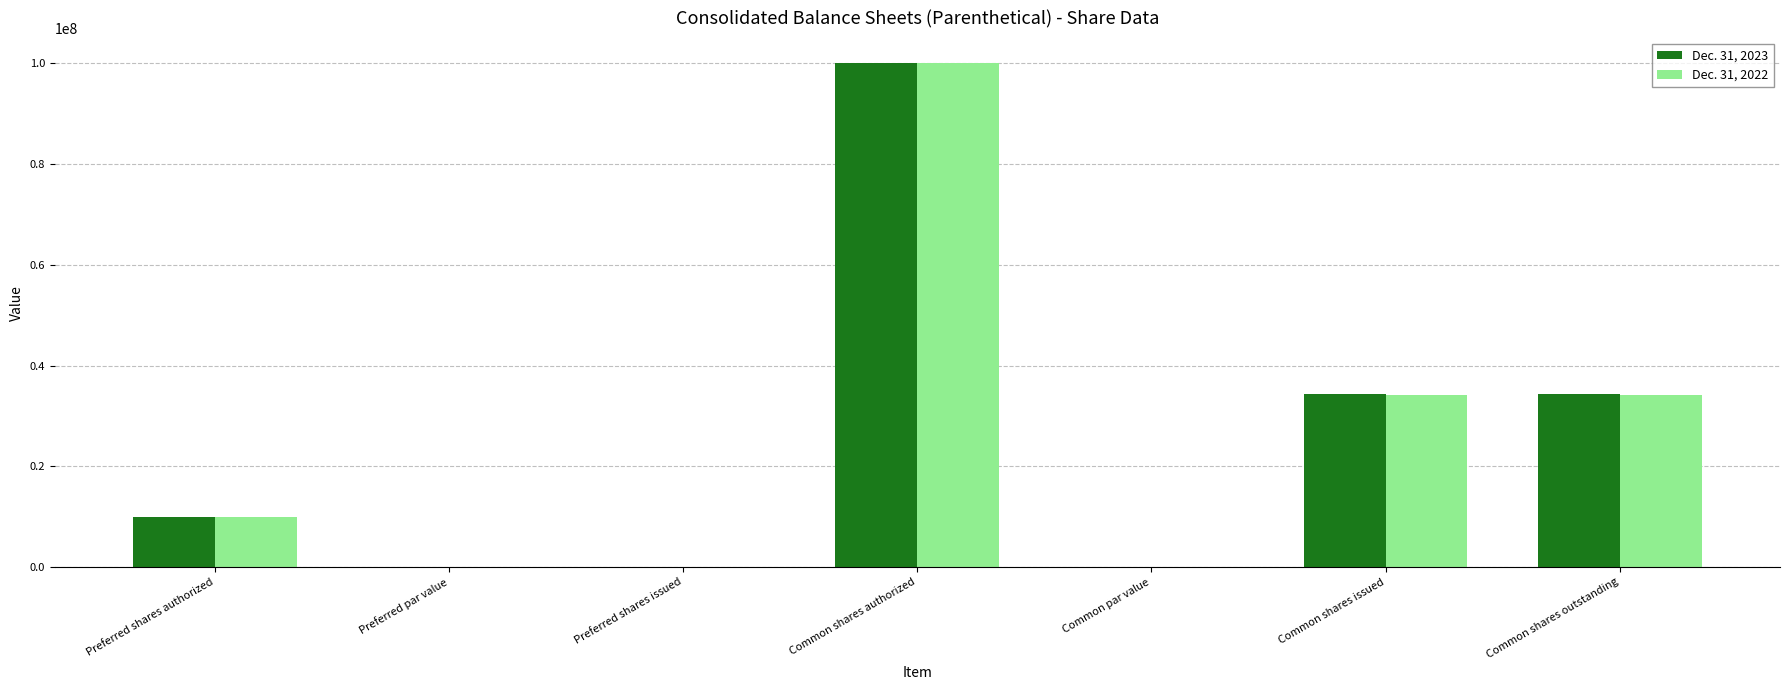

What is the sum of all Dec. 31, 2022 values?

178314114.0